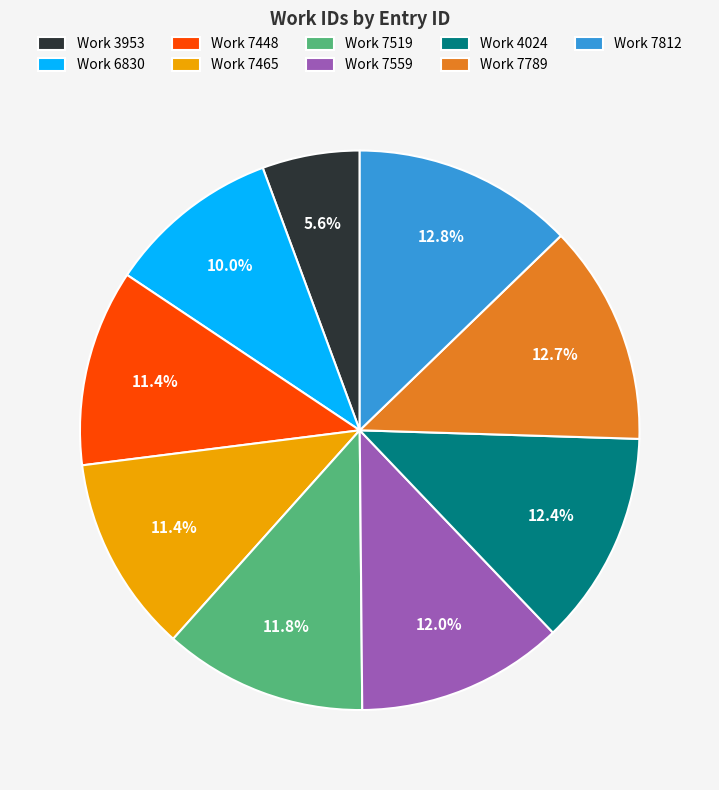

Count the number of slices in the pie.

9